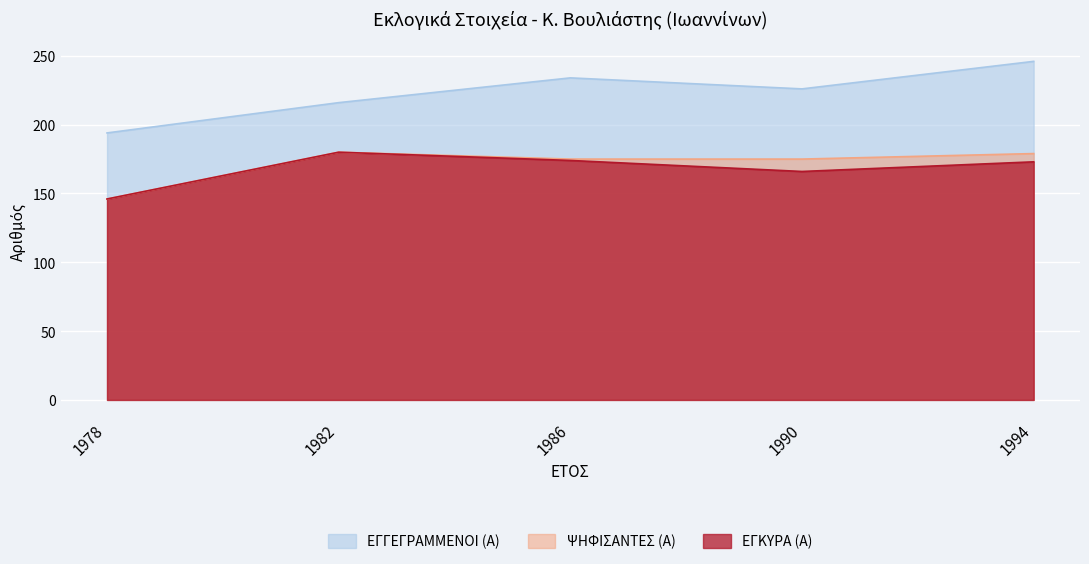

True or false: ΨΗΦΙΣΑΝΤΕΣ (Α) and ΕΓΚΥΡΑ (Α) cross at least once.

False